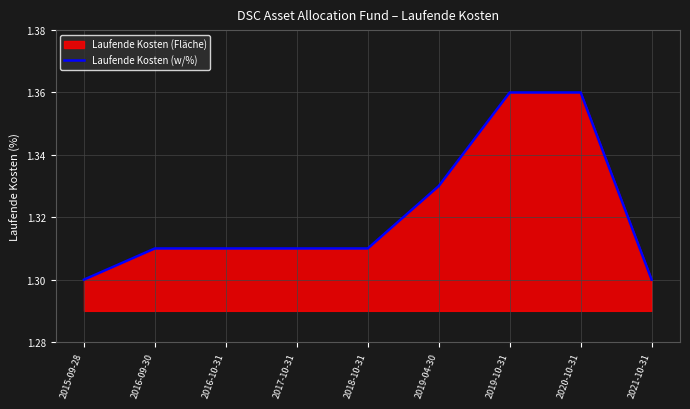

At which category does the chart reach its minimum across all series?

2015-09-28